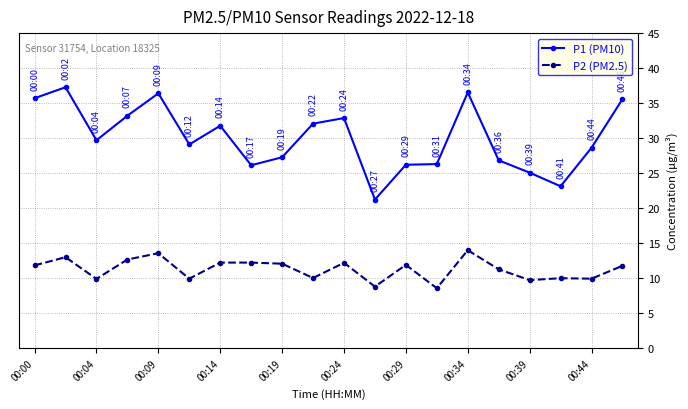

Which series has the largest range (max minus min)?

P1 (PM10)